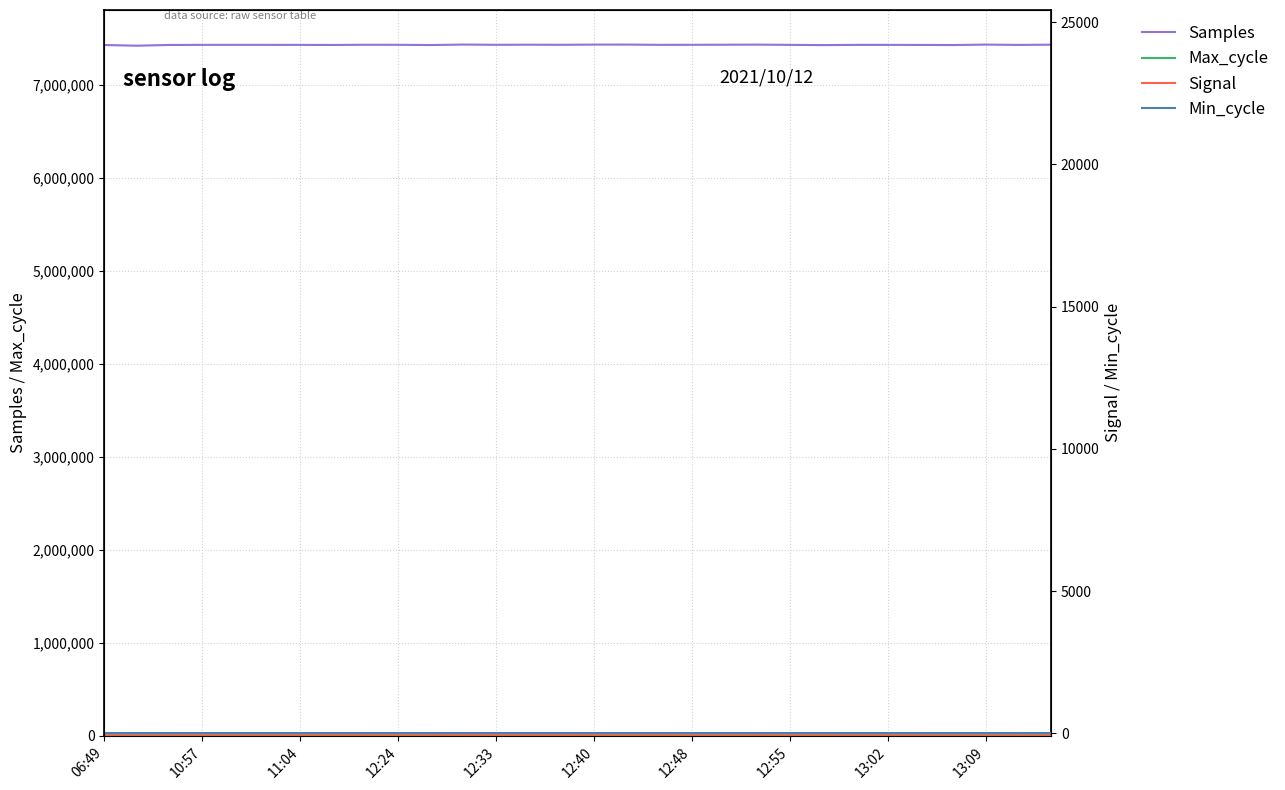

How many values in the Samples series exceed 7432706?

14